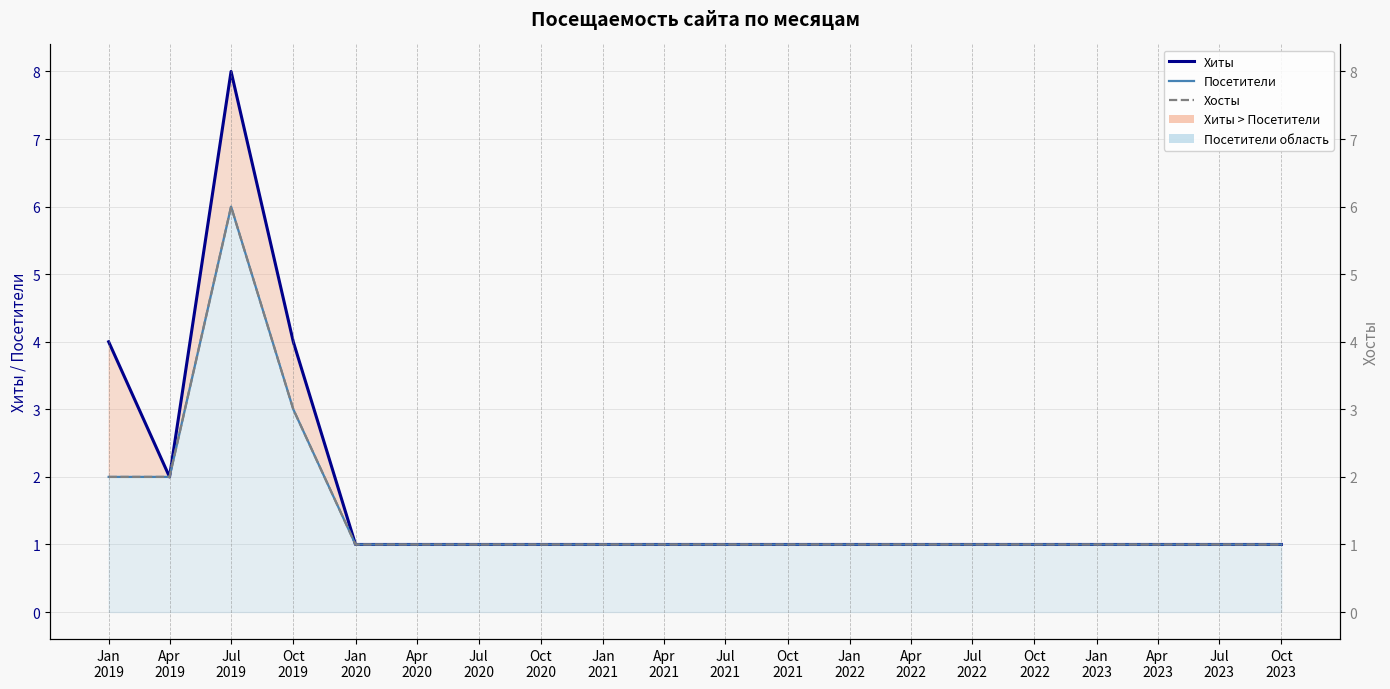

What is the highest value of the Посетители series?

6